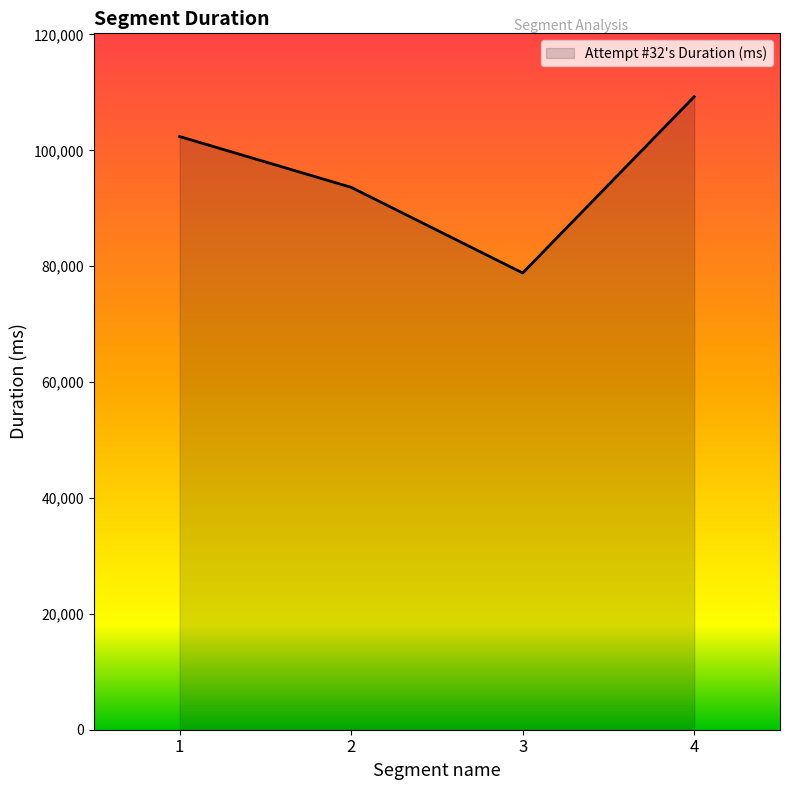

At which category does the data reach its first local valley?

3